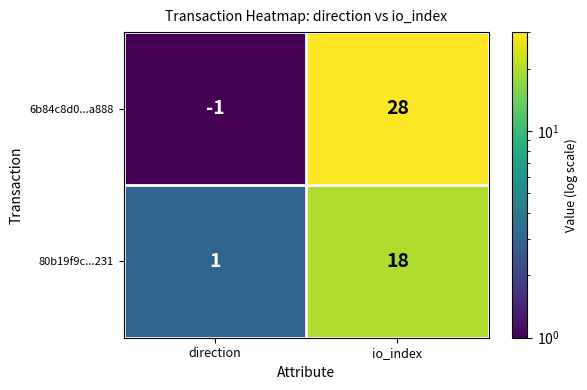

Rank the series by their average value, from highest to lowest.

6b84c8d0...a888, 80b19f9c...231